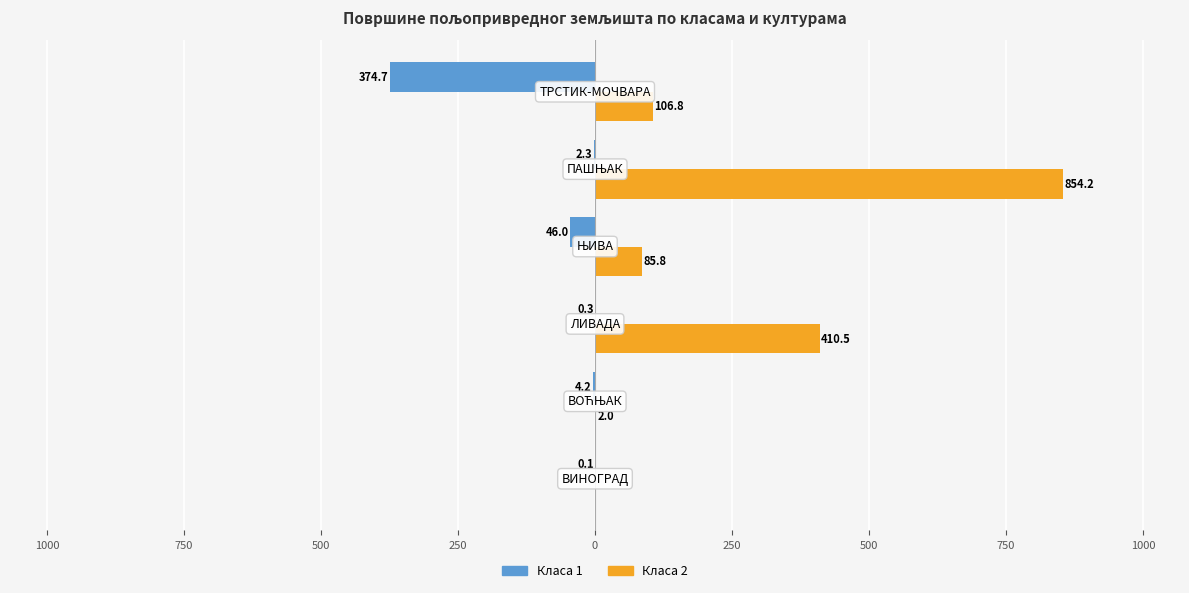

What is the sum of all Класа 2 values?

1459.2